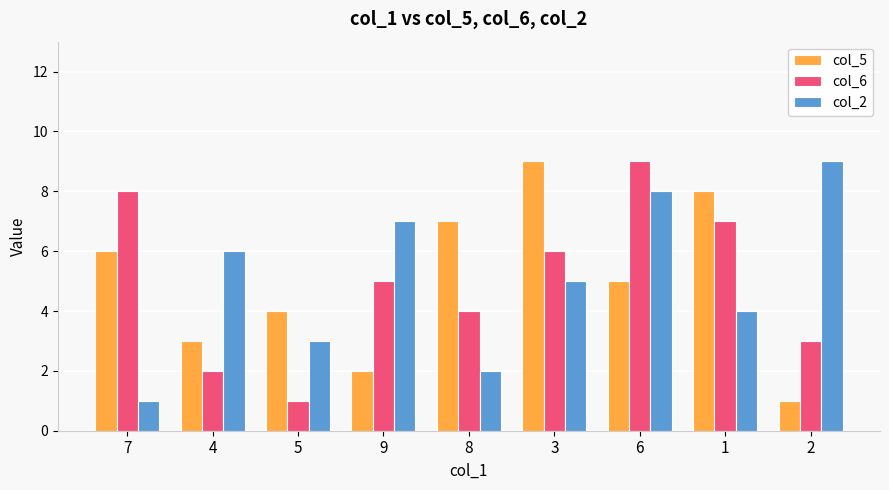

What is the label of the 6th bar from the right?

9